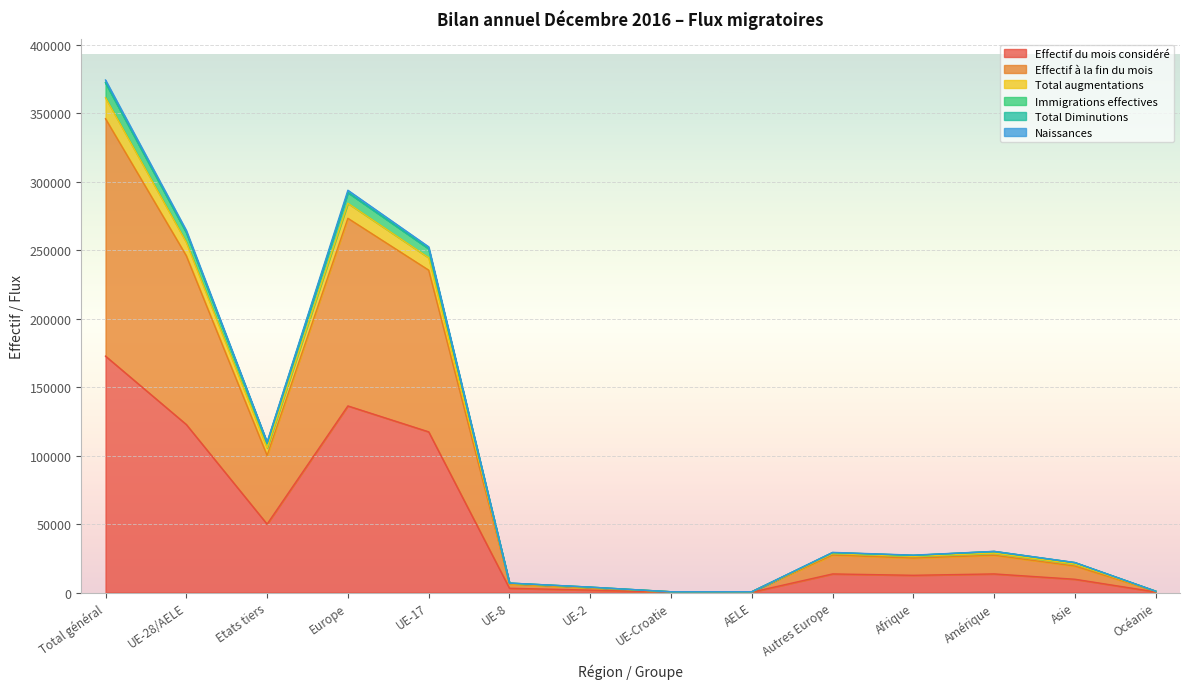

At which label does Total Diminutions first exceed 29315?

Total général